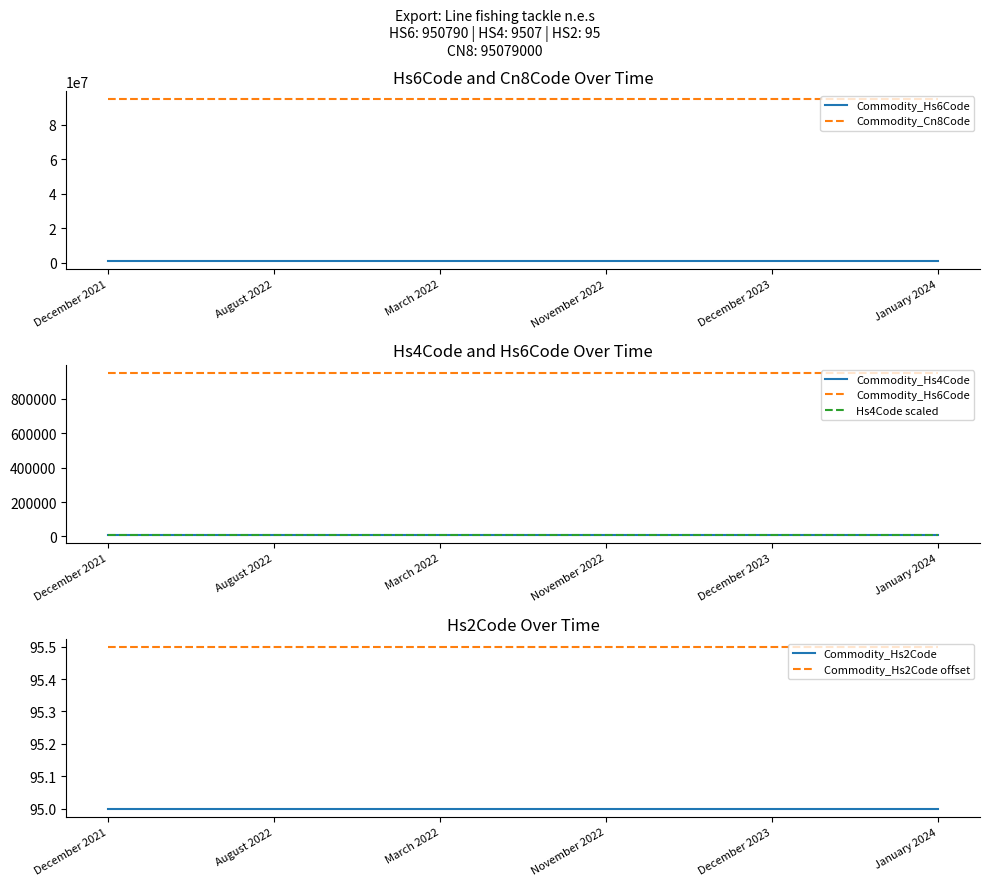

Is it true that Commodity_Cn8Code equals 130895281.5 at December 2023?

False